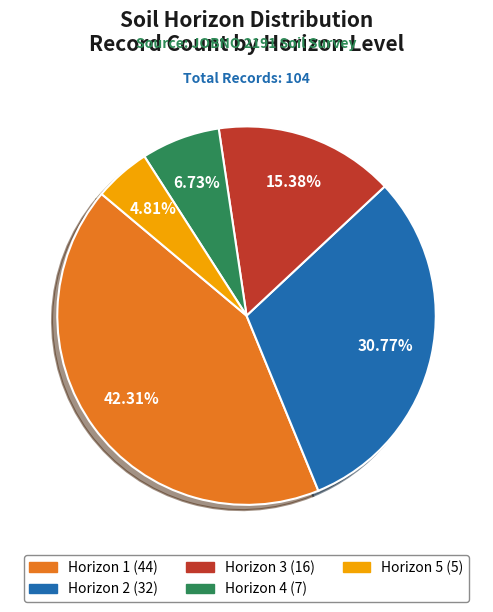

Is there any slice that represents more than half of the pie?

No